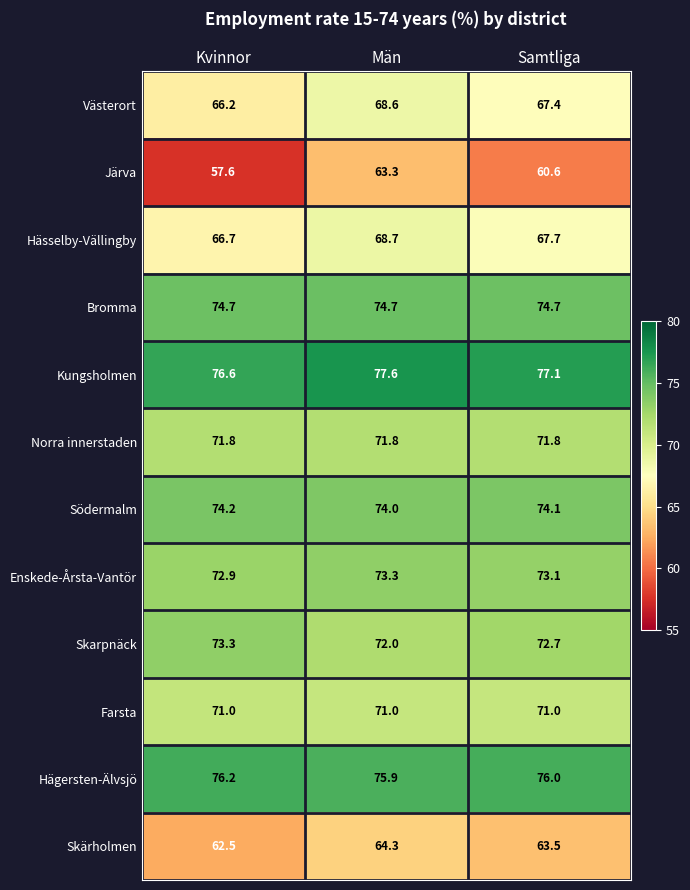

What is the sum of the Västerort values at Samtliga and Kvinnor?

133.6